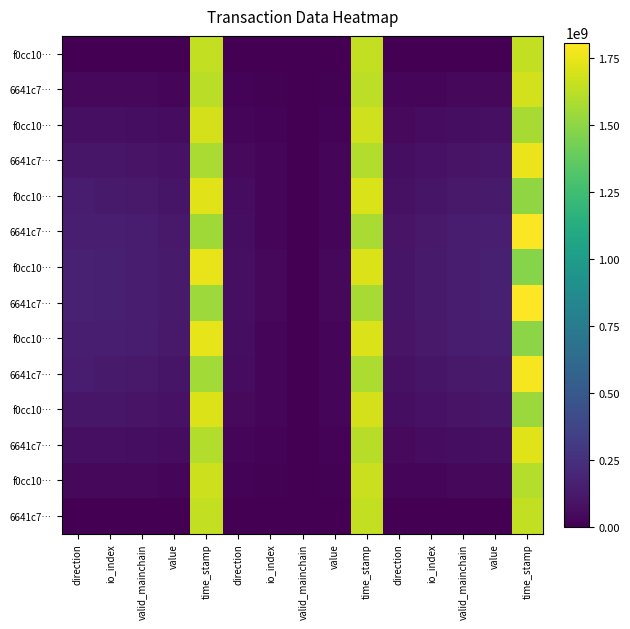

Which category has the lowest value across all series?

io_index